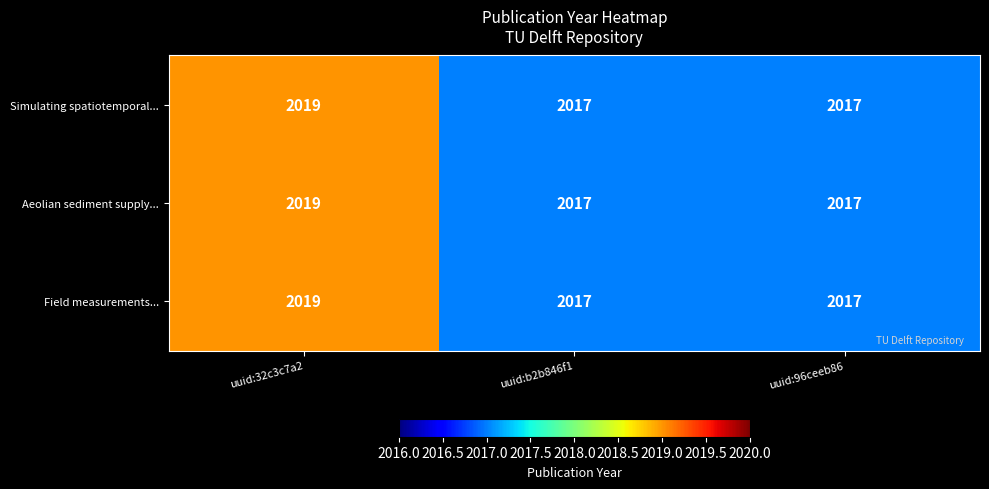

What is the total value across all series at uuid:96ceeb86?

6051